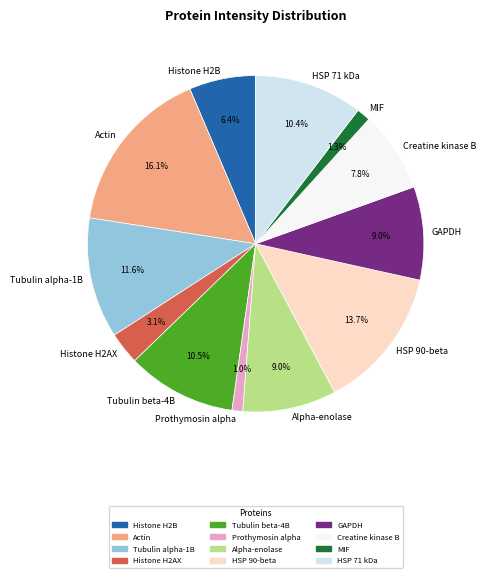

Combined, do Histone H2AX and HSP 71 kDa account for over 50%?

No